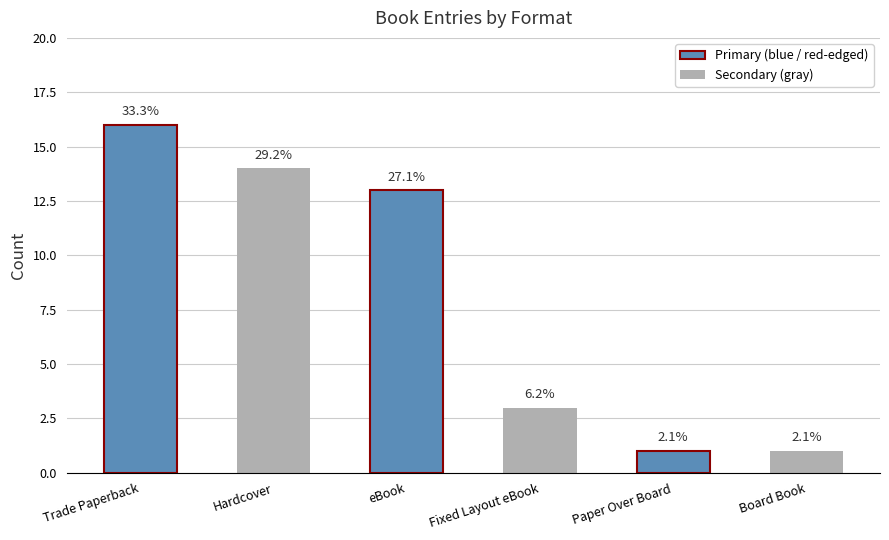

How many values are below 13?

3